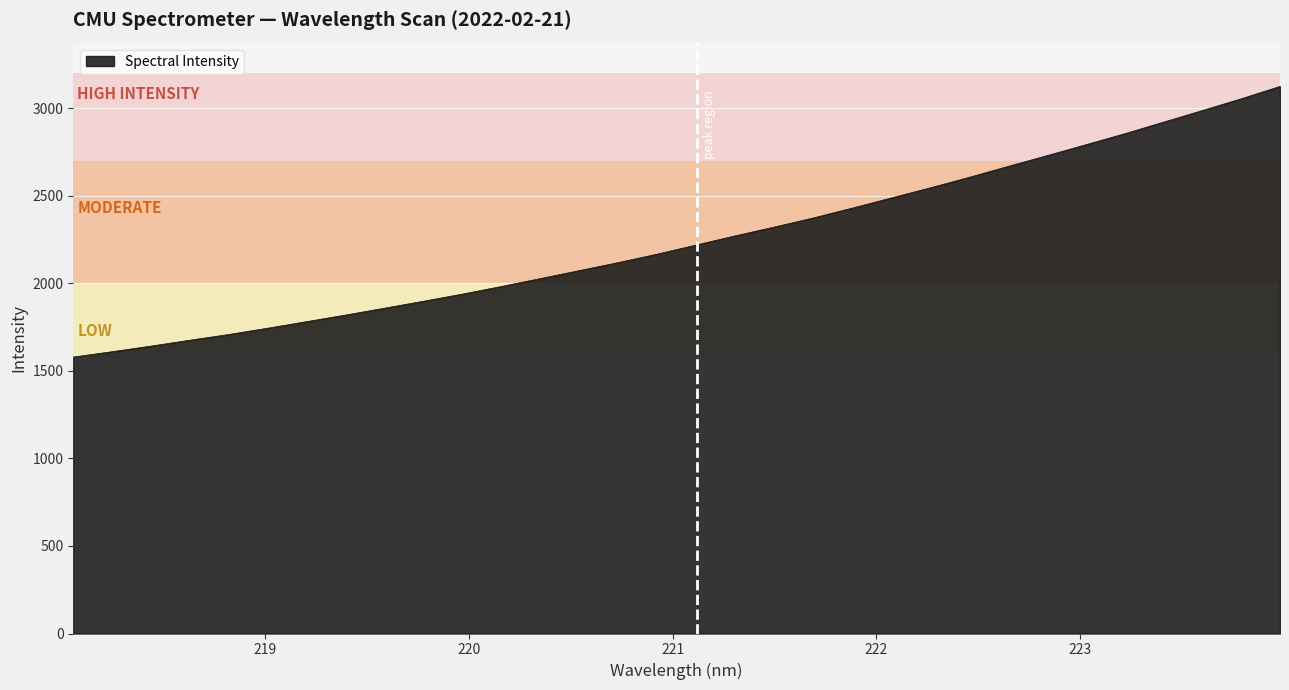

What is the difference between the maximum and minimum values?

1545.8